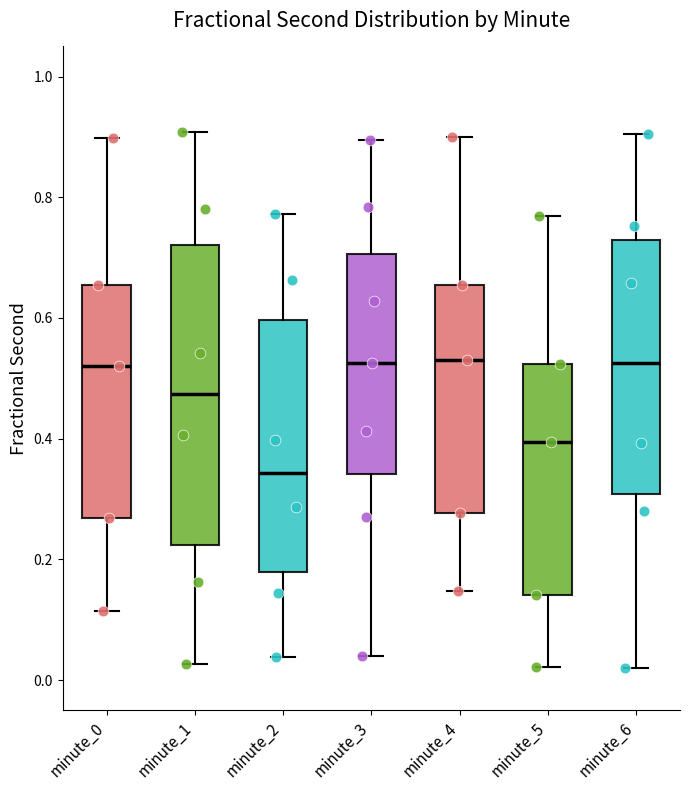

Where does the upper whisker of the box for minute_0 end on the y-axis? The values are not printed on the chart, so give them approximately, as read against the axis.

0.90